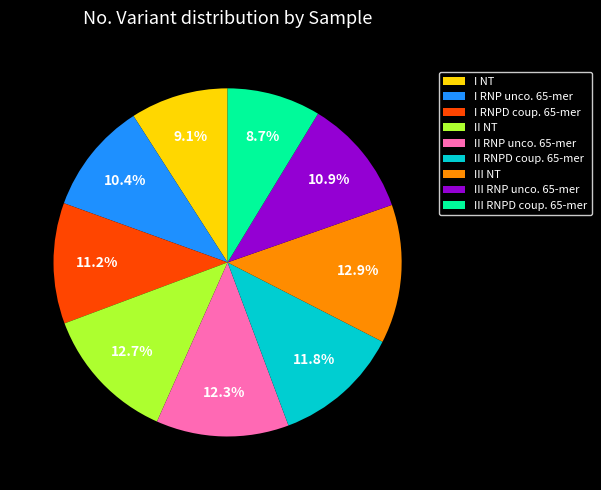

Which has a higher value, I RNPD coup. 65-mer or III RNPD coup. 65-mer?

I RNPD coup. 65-mer